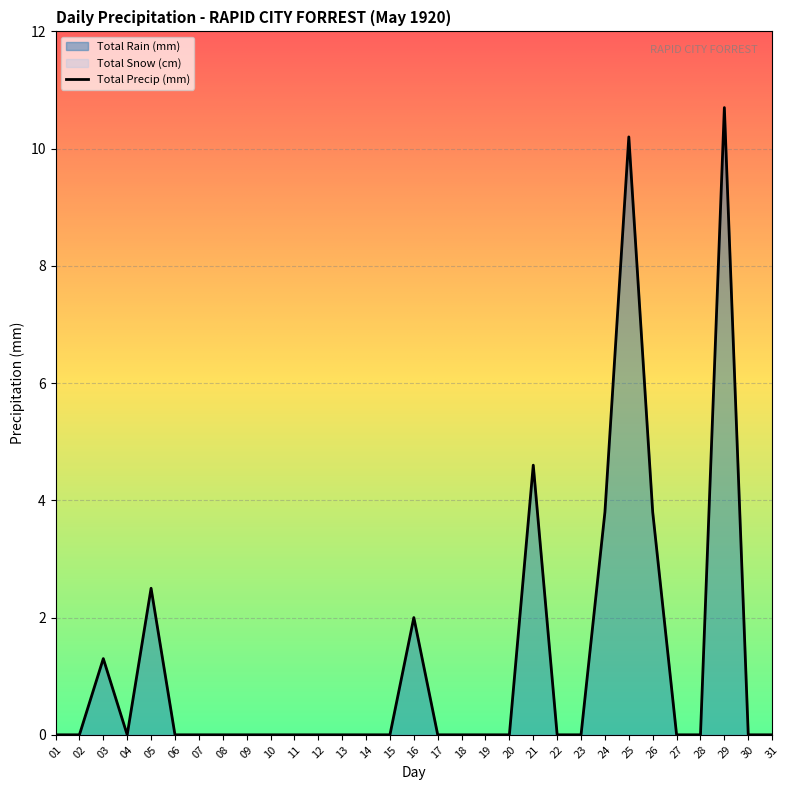

How many categories are shown in the chart?

31